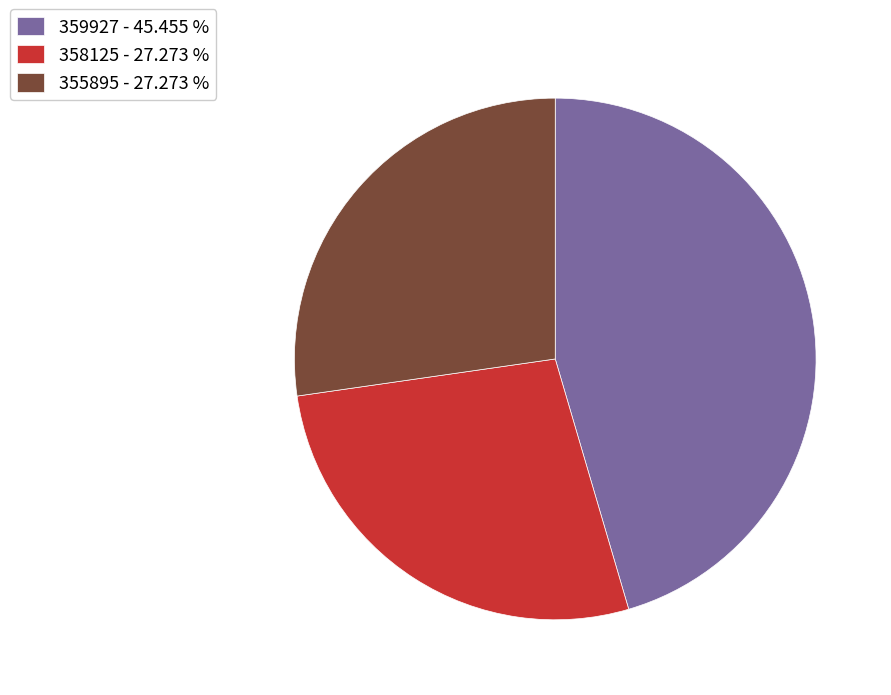

Between 359927 and 355895, which is larger?

359927